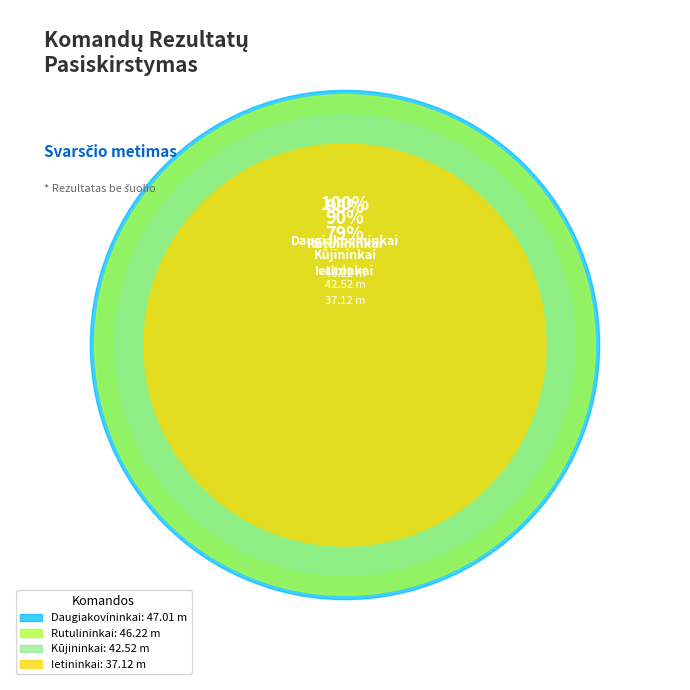

What portion of the pie excludes Daugiakovininkai?

72.8%